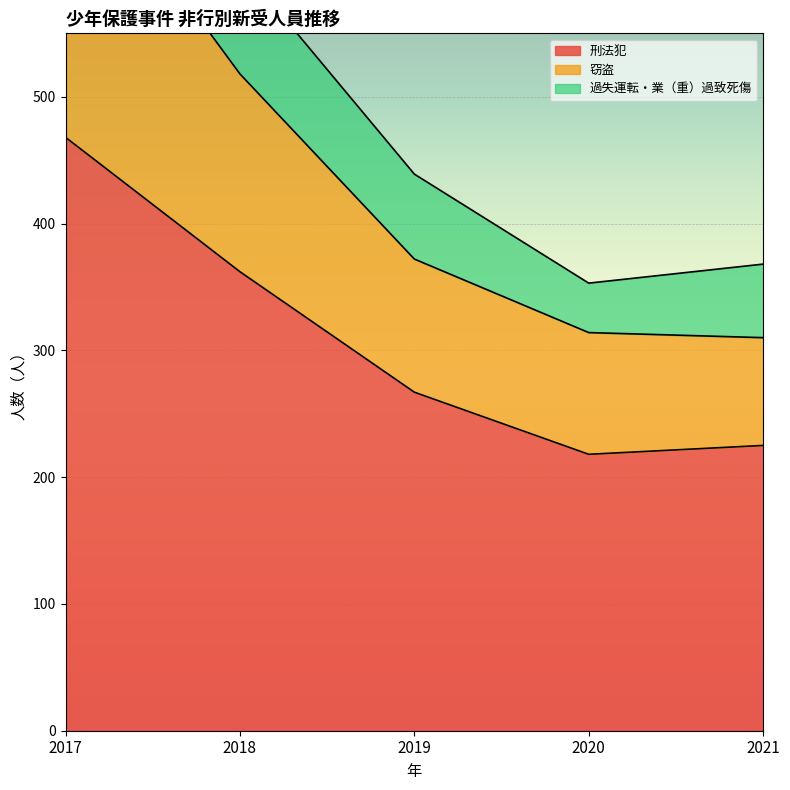

What is the smallest value displayed?

218